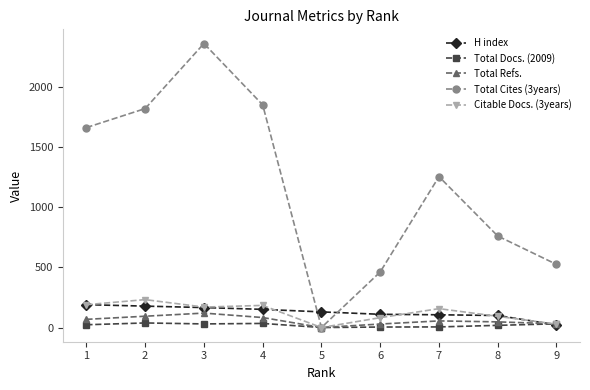

Which series has the largest range (max minus min)?

Total Cites (3years)